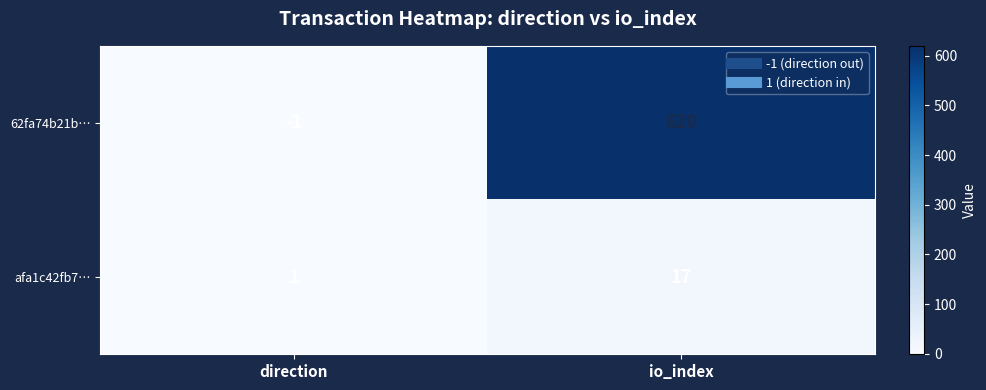

How many series are shown in this chart?

2